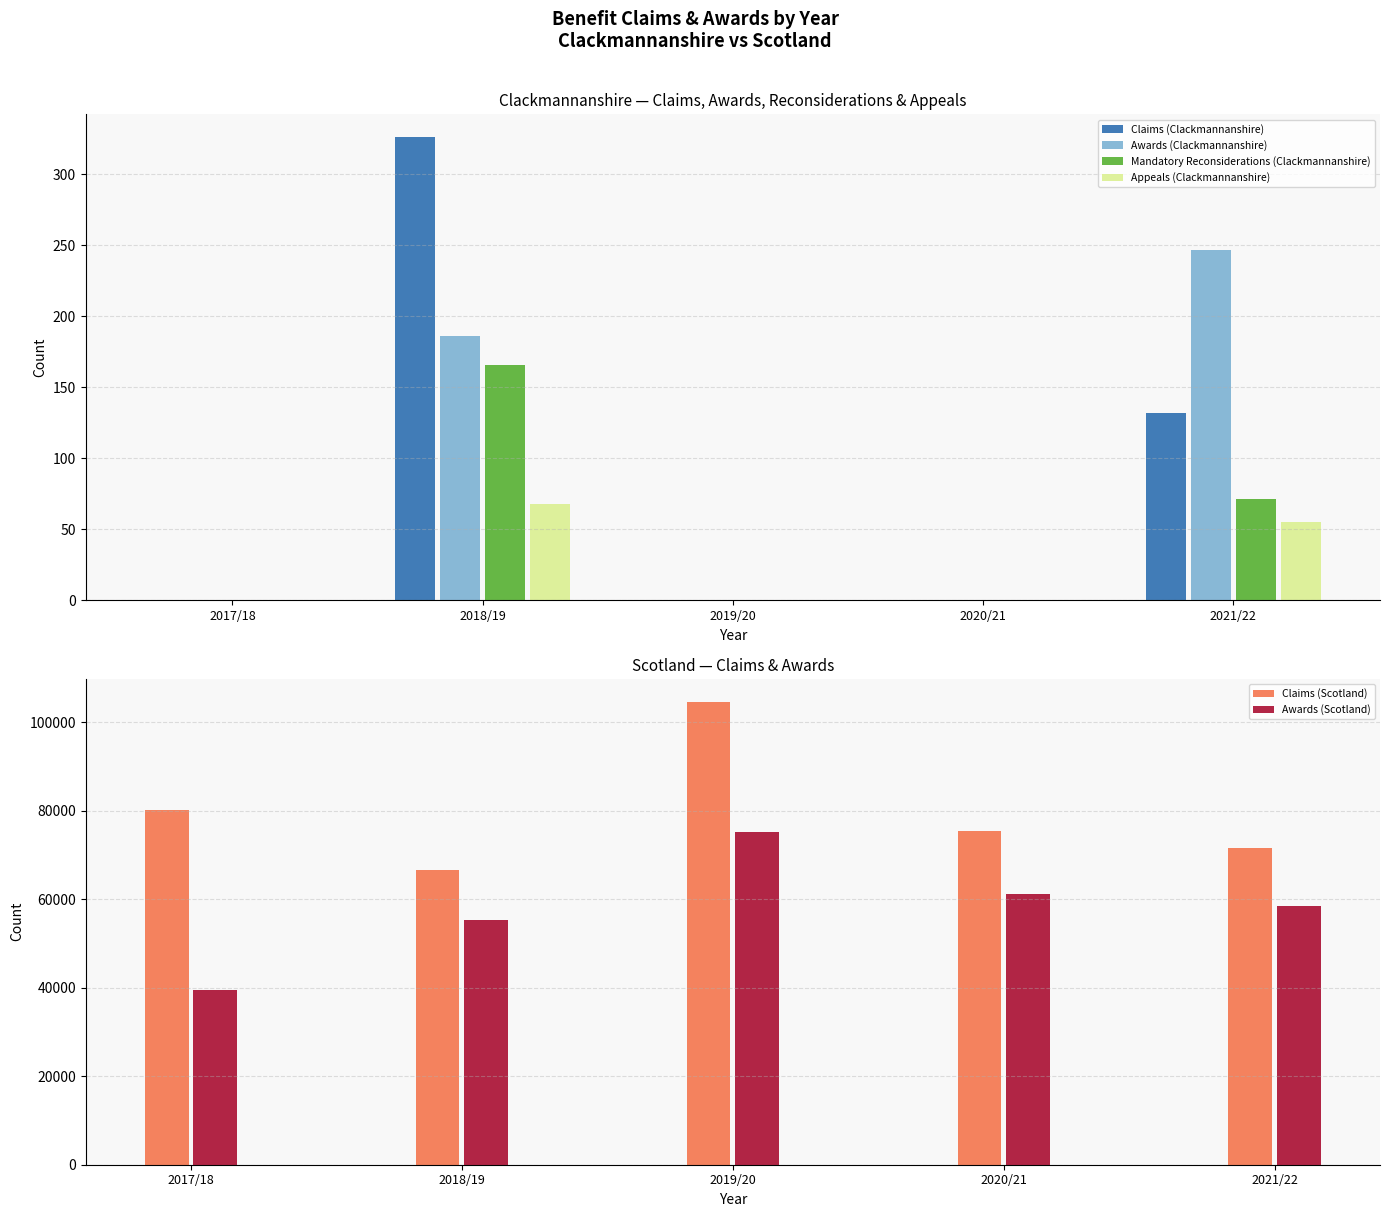

What is the value of the Mandatory Reconsiderations (Clackmannanshire) bar at the 2nd from the left?

166.0